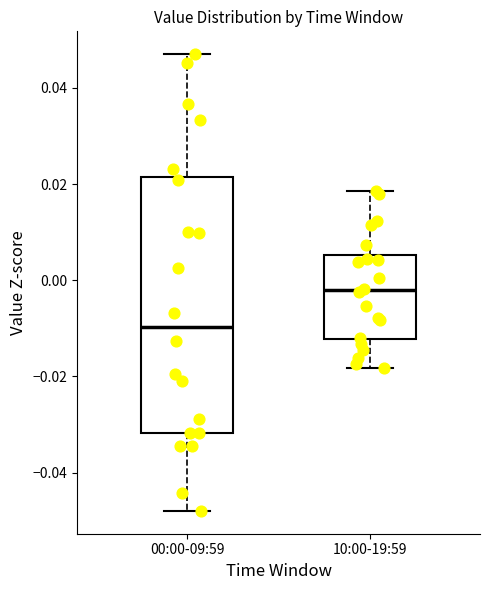

Comparing the boxes themselves (not the whiskers), which one is the tallest?

00:00-09:59